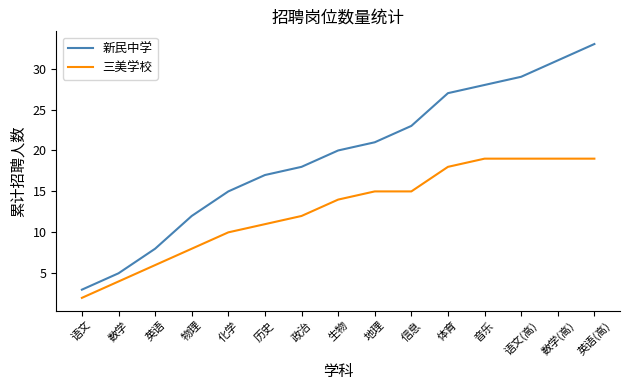

Which category has the highest value across all series?

英语(高)